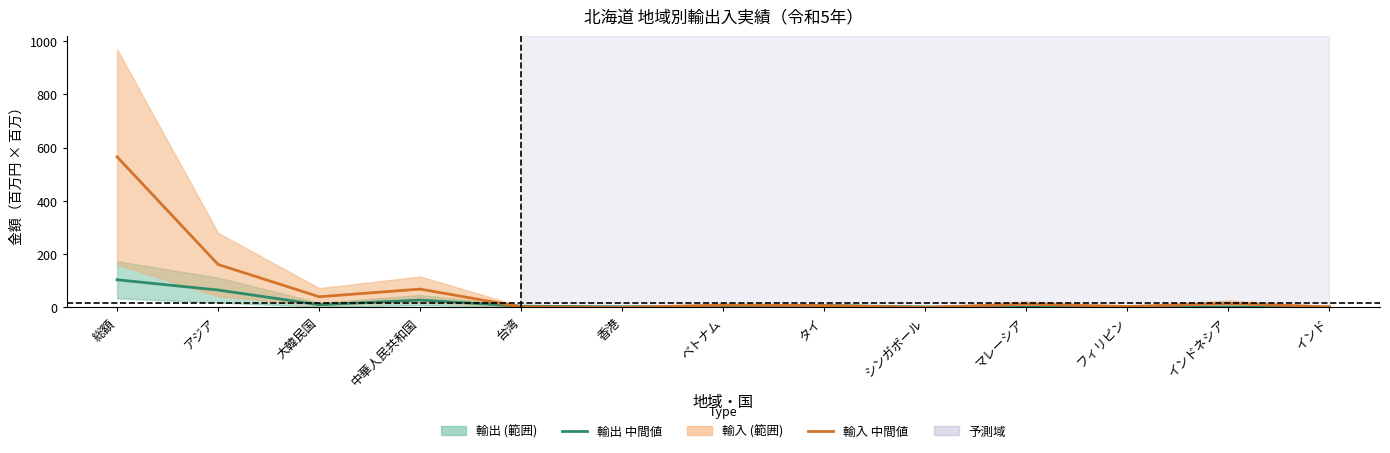

Is the value of 輸入 中間値 at 香港 greater than the value of 輸出 中間値 at インド?

No